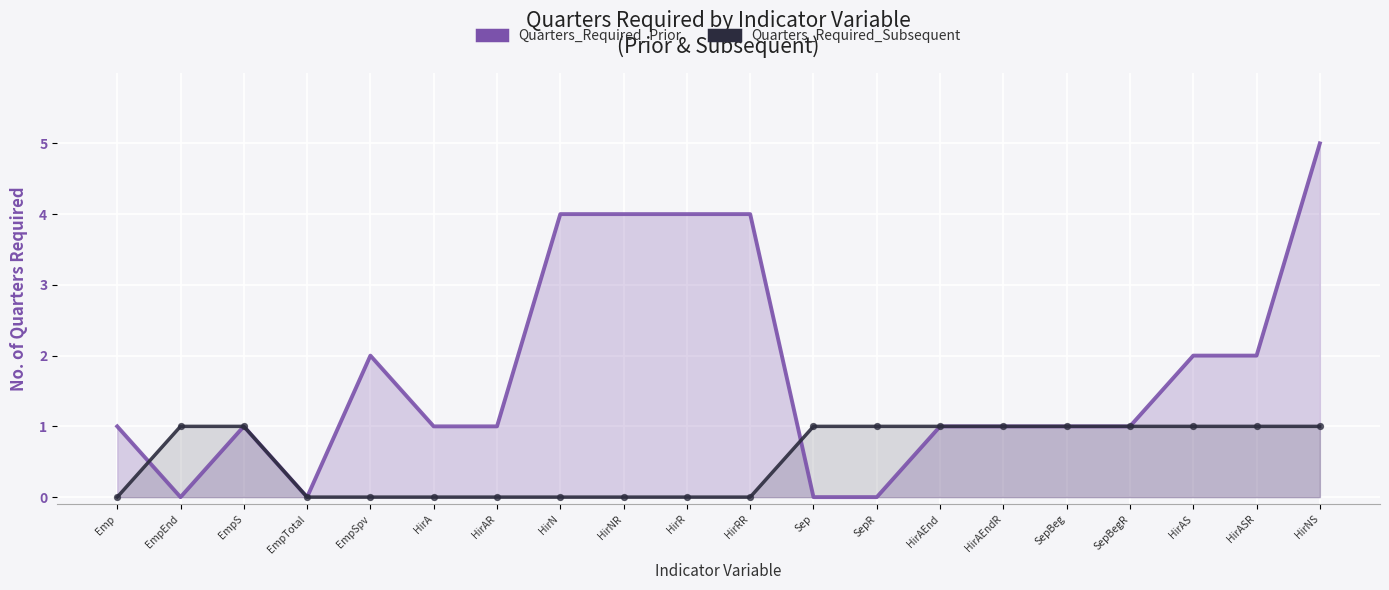

Which series contains the highest Y value?

Quarters_Required_Prior